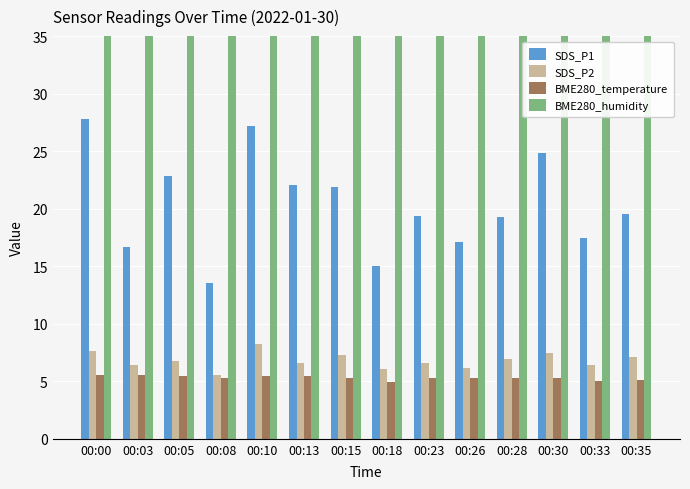

What is the value of the BME280_humidity bar at the 1st from the left?

100.0